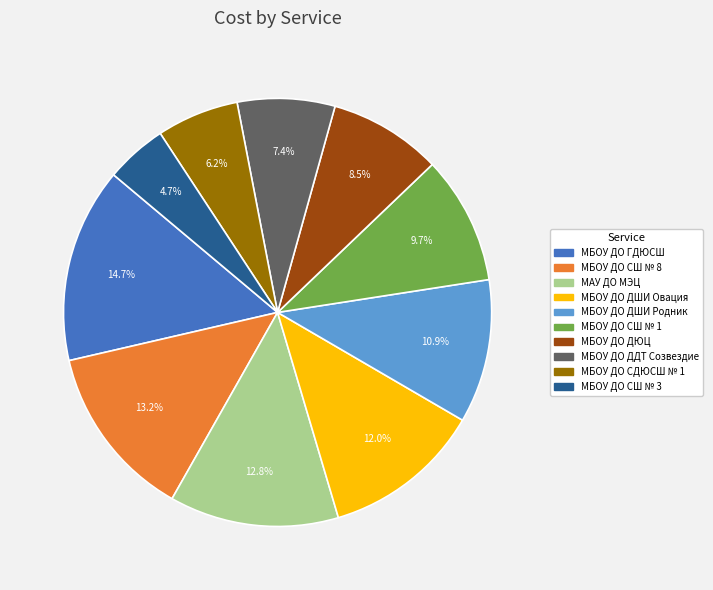

Does any single category account for the majority?

No